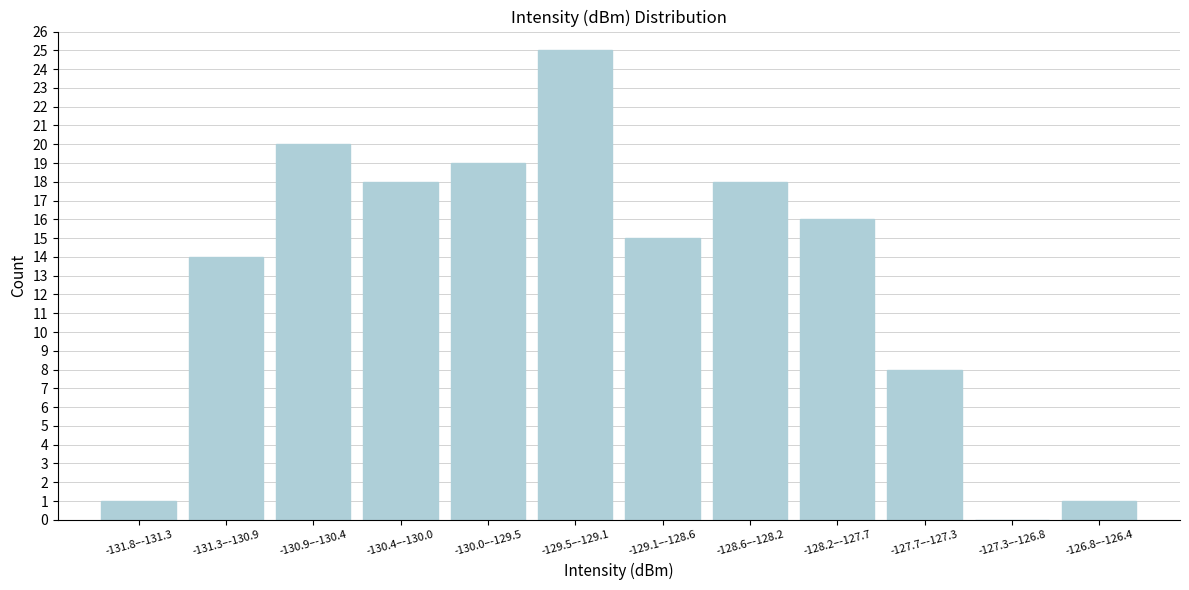

Reading left to right, extract all data points from this chart.

-131.8–-131.3=1	-131.3–-130.9=14	-130.9–-130.4=20	-130.4–-130.0=18	-130.0–-129.5=19	-129.5–-129.1=25	-129.1–-128.6=15	-128.6–-128.2=18	-128.2–-127.7=16	-127.7–-127.3=8	-127.3–-126.8=0	-126.8–-126.4=1